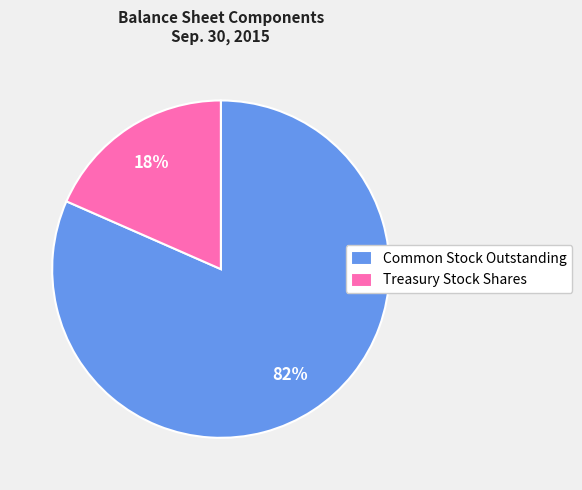

To the nearest percent, what is the combined percentage of Common Stock Outstanding and Treasury Stock Shares?

100%